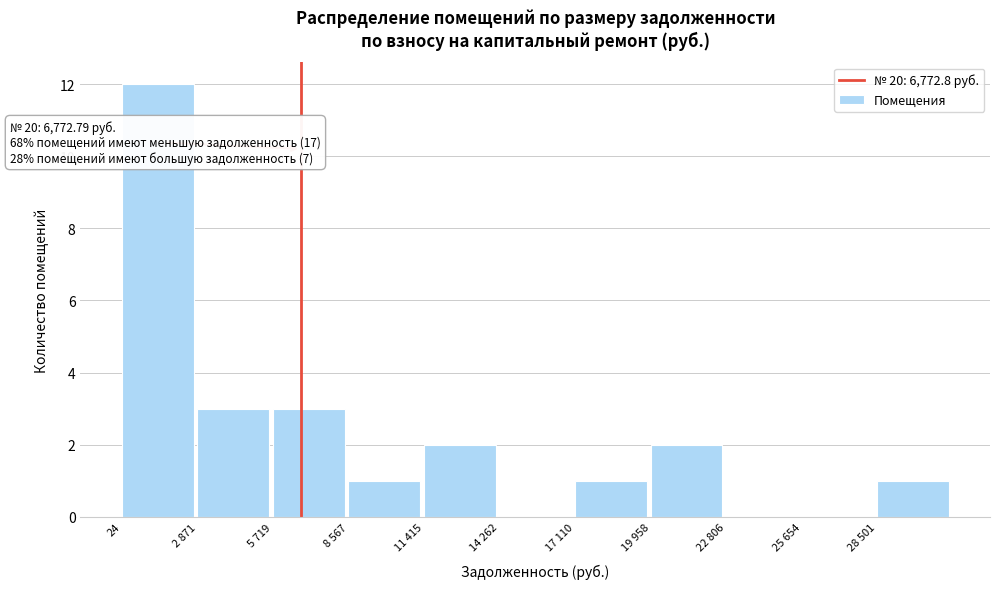

Reading right to left, transcribe all the data shown in this chart.

28 501=1	25 654=0	22 806=0	19 958=2	17 110=1	14 262=0	11 415=2	8 567=1	5 719=3	2 871=3	24=12